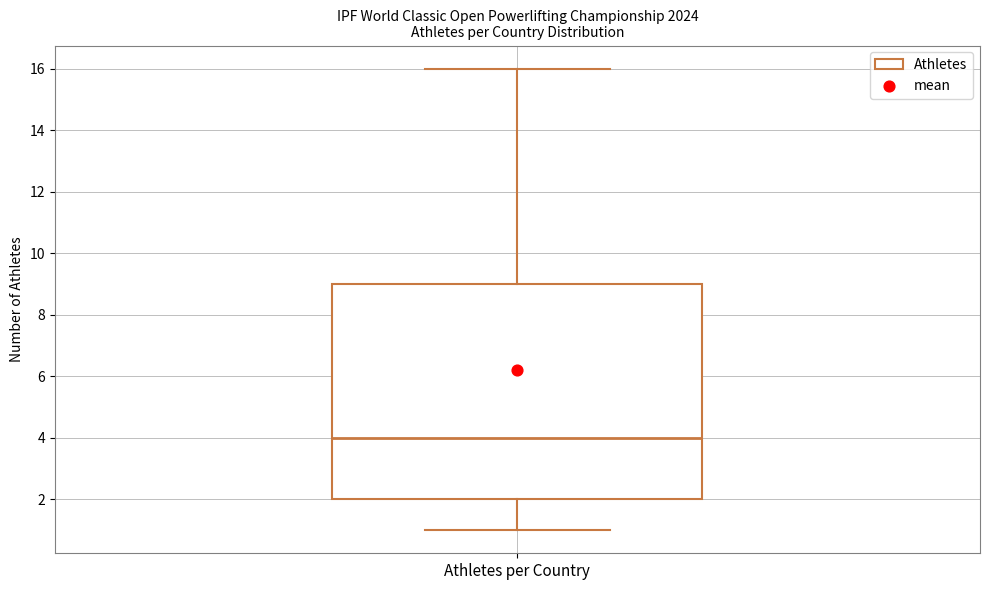

Where is the lower edge of the box for Athletes per Country on the y-axis? The values are not printed on the chart, so give them approximately, as read against the axis.

2